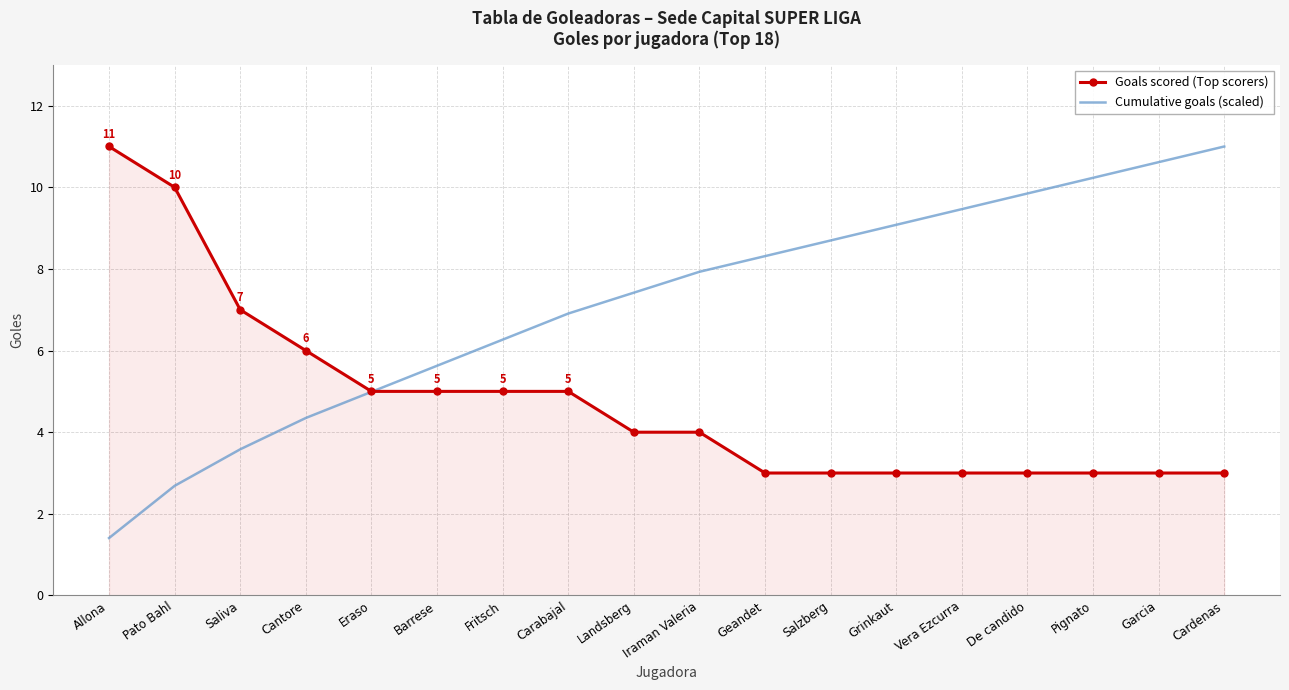

How many times do Goals scored (Top scorers) and Cumulative goals (scaled) cross each other?

1